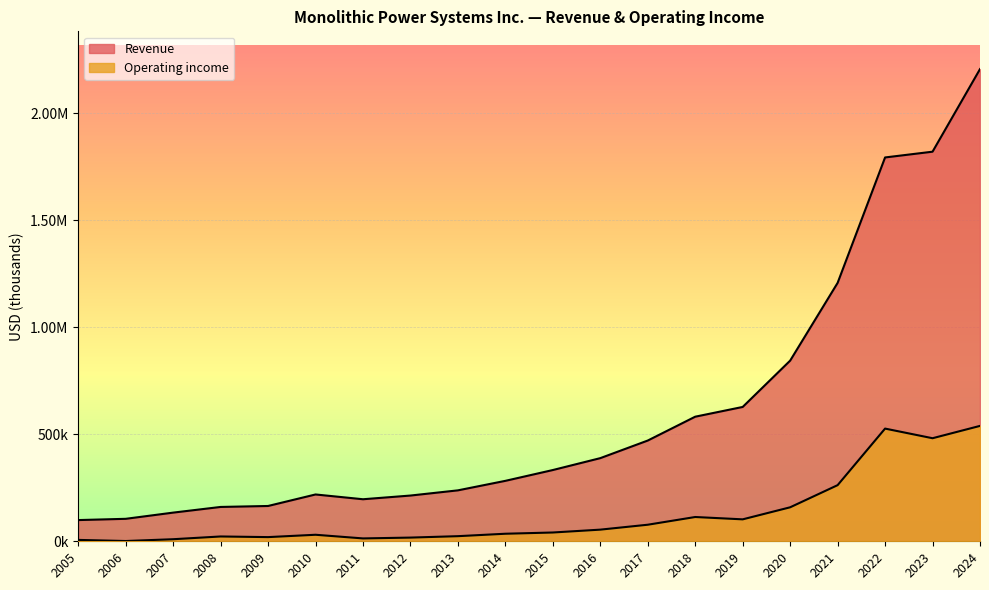

True or false: Operating income and Revenue cross at least once.

False